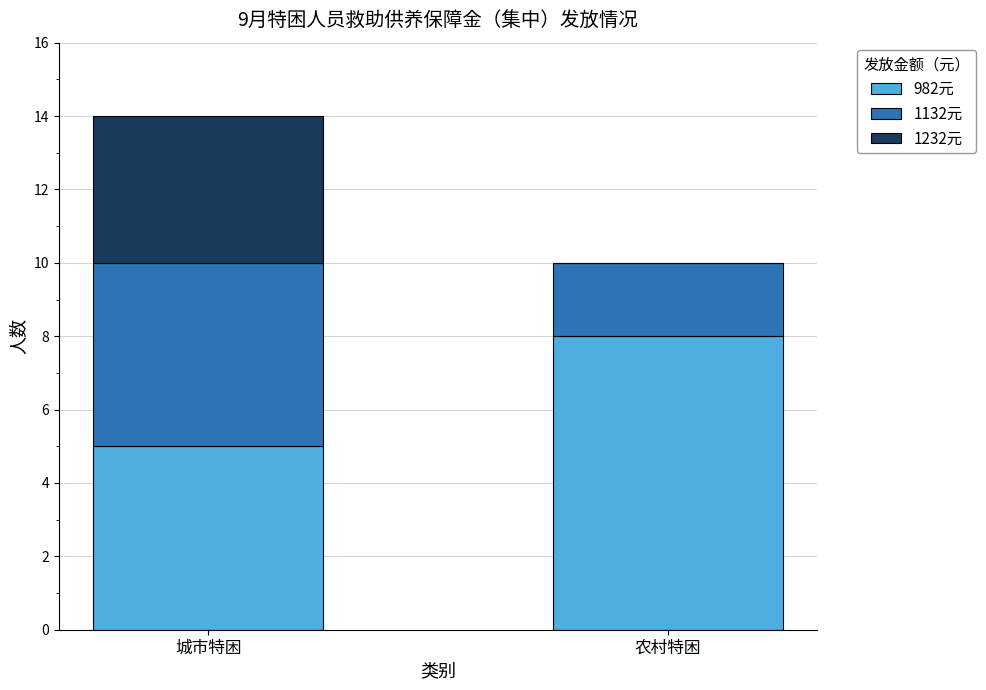

What is the sum of the 982元 values at 城市特困 and 农村特困?

13